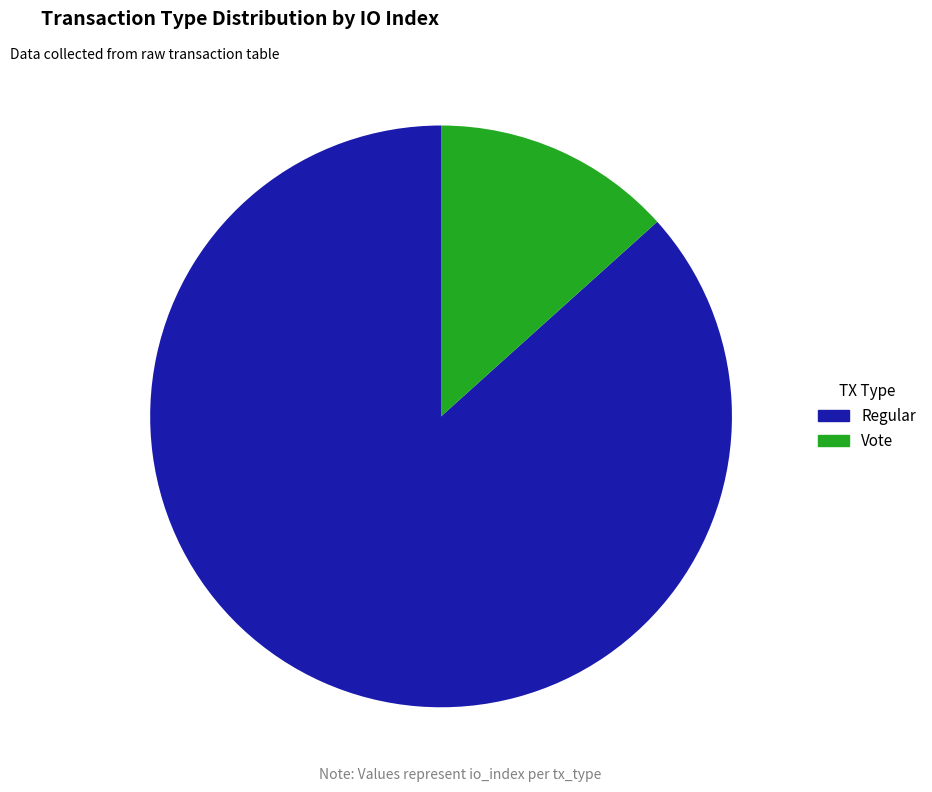

Between Vote and Regular, which is larger?

Regular